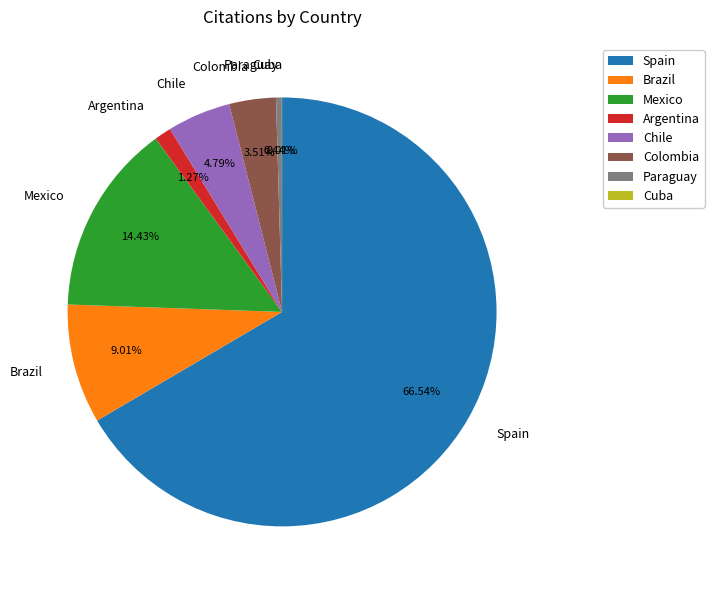

Between Mexico and Argentina, which is larger?

Mexico